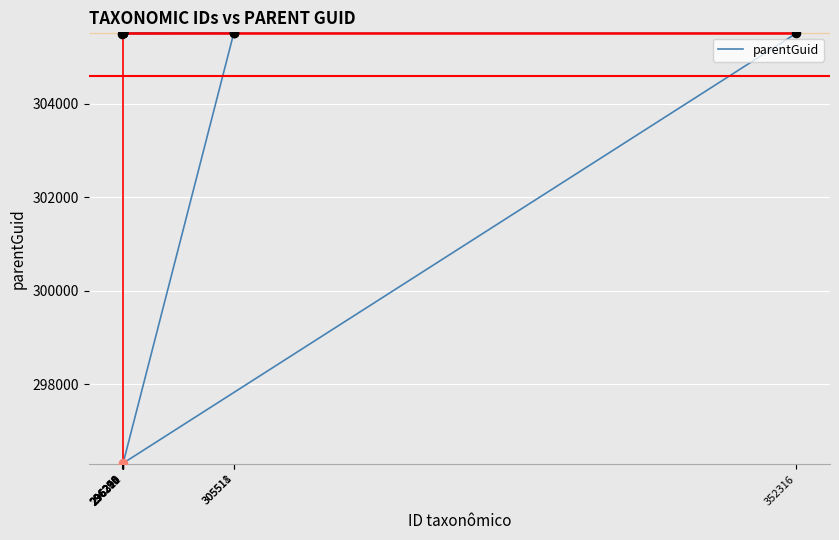

What is the ratio of the value at 296296 to the value at 296264?

1.0